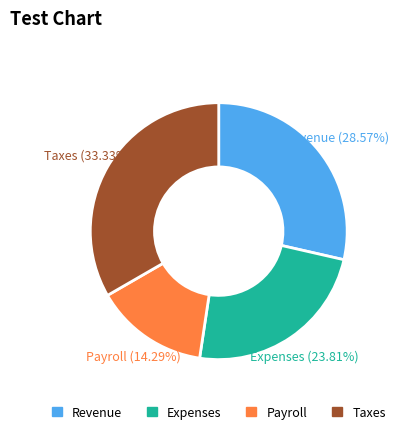

Is there any slice that represents more than half of the pie?

No